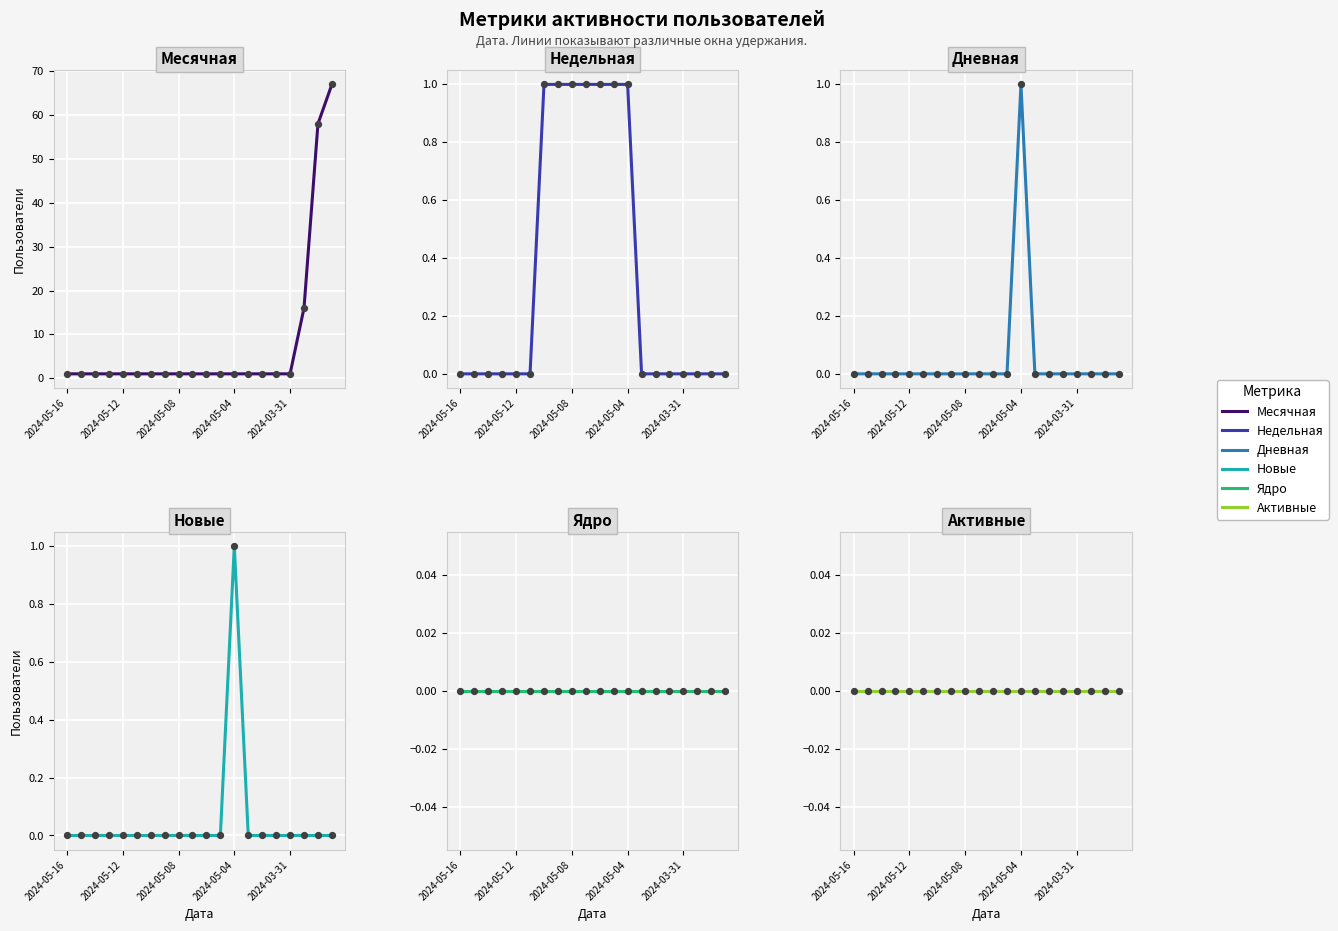

What are all the series names shown in the legend?

Месячная, Недельная, Дневная, Новые, Ядро, Активные